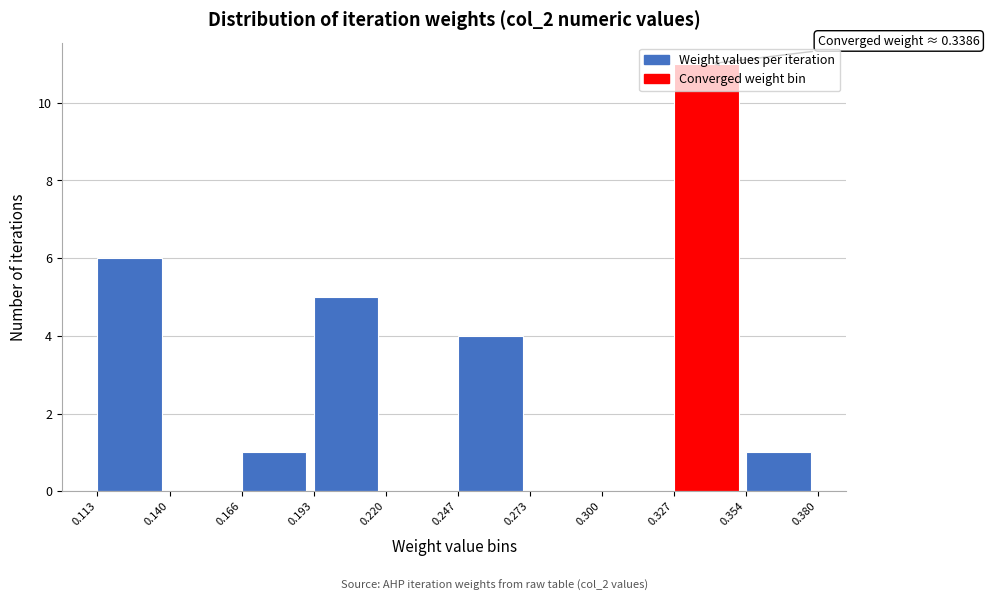

Over which range of the x-axis is the bar tallest?

0.327 to 0.354